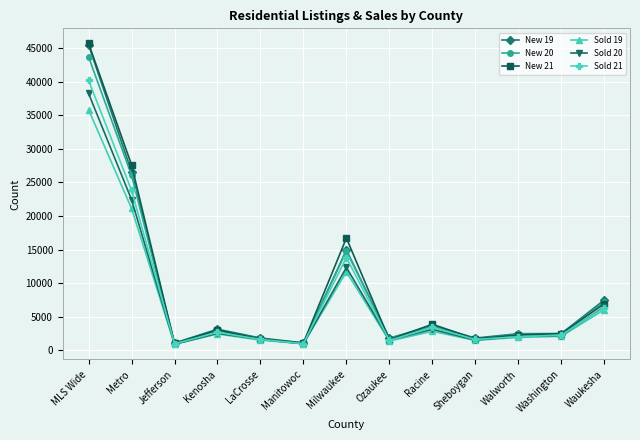

Is it true that New 19 equals 1061 at Jefferson?

True